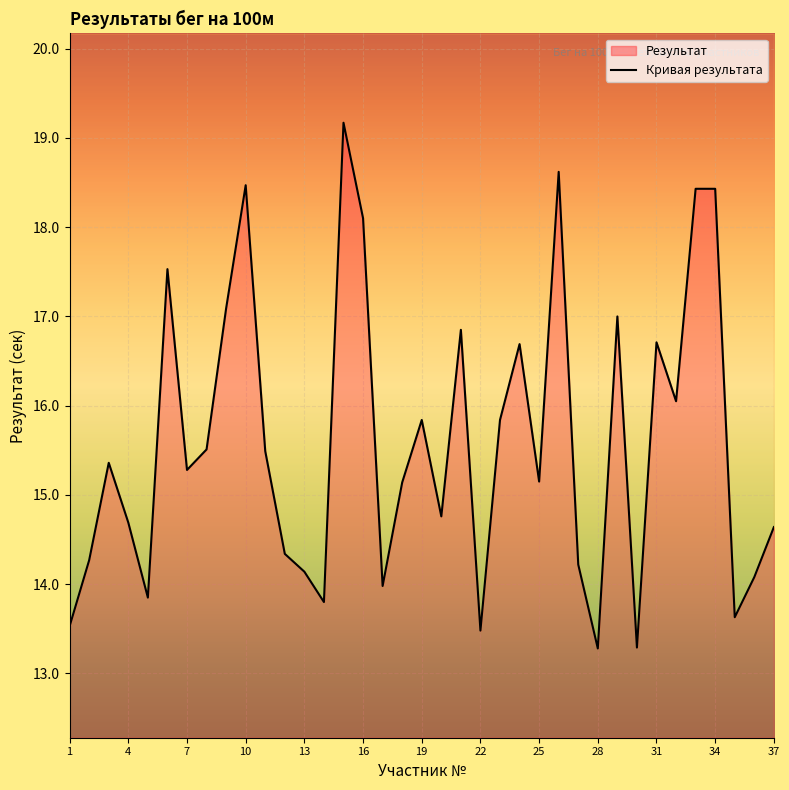

The chart shows a value of 4.7 at 13. True or false?

False